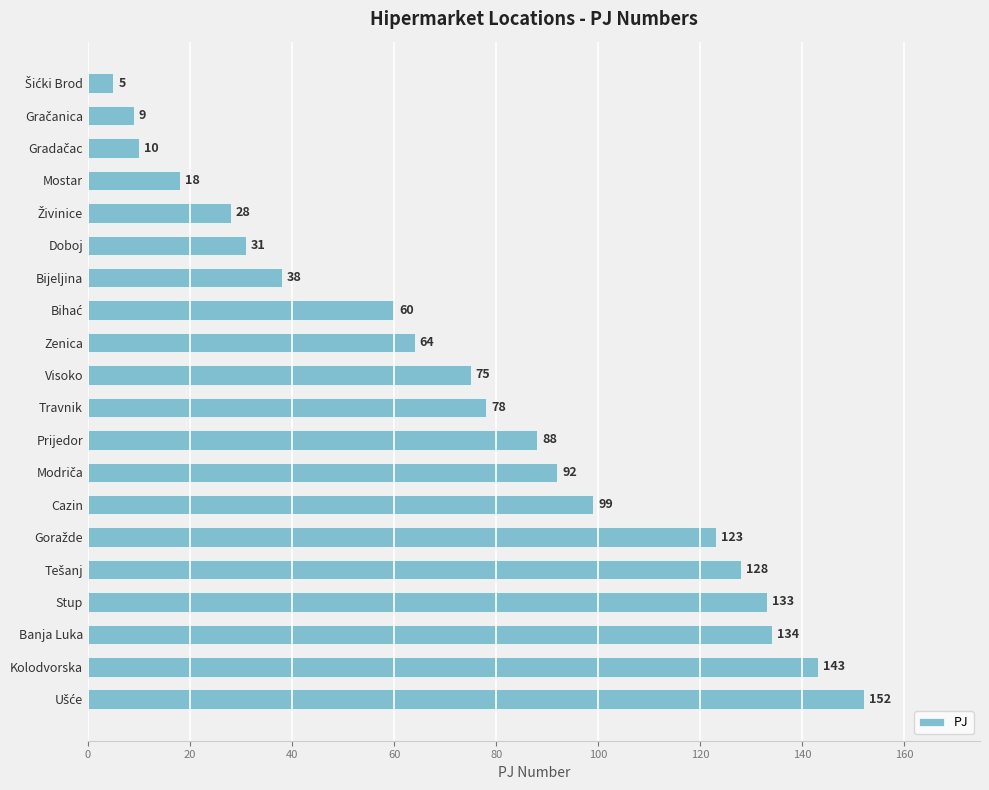

What is the value of the 7th bar from the top?

38